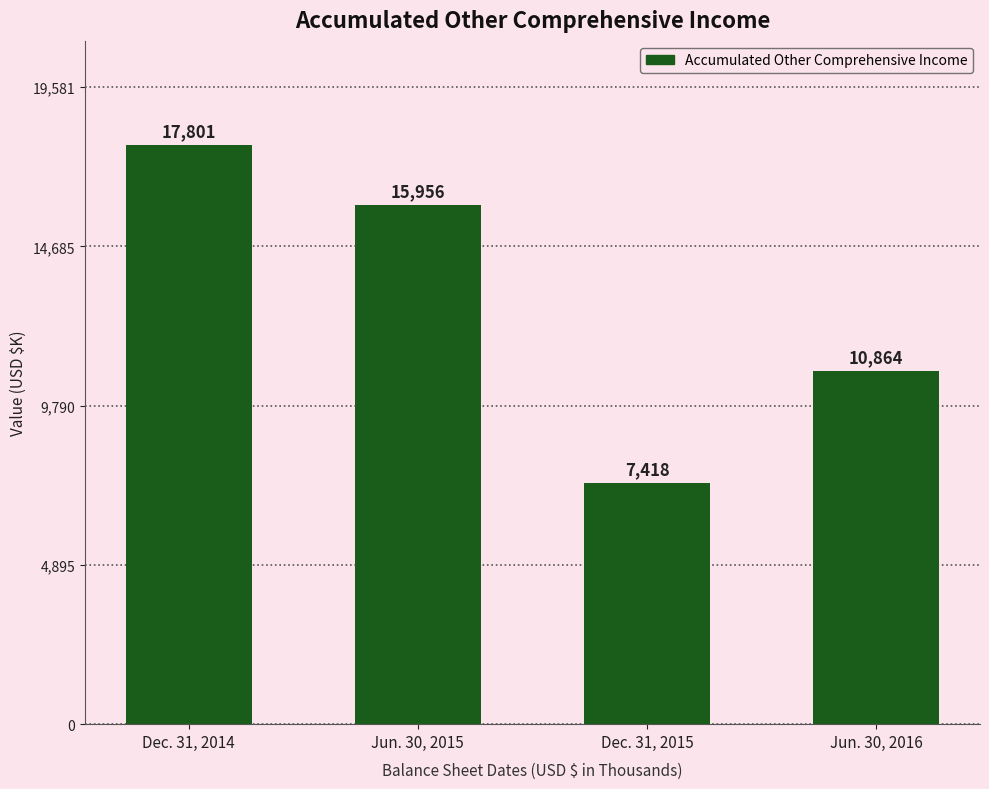

The chart shows a value of 4853 at Jun. 30, 2016. True or false?

False